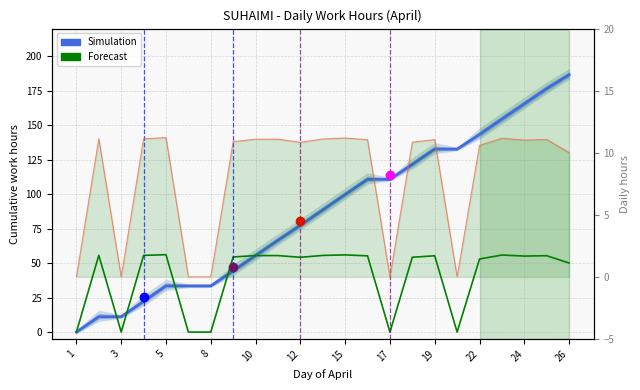

What is the label of the 1st point from the left?

1